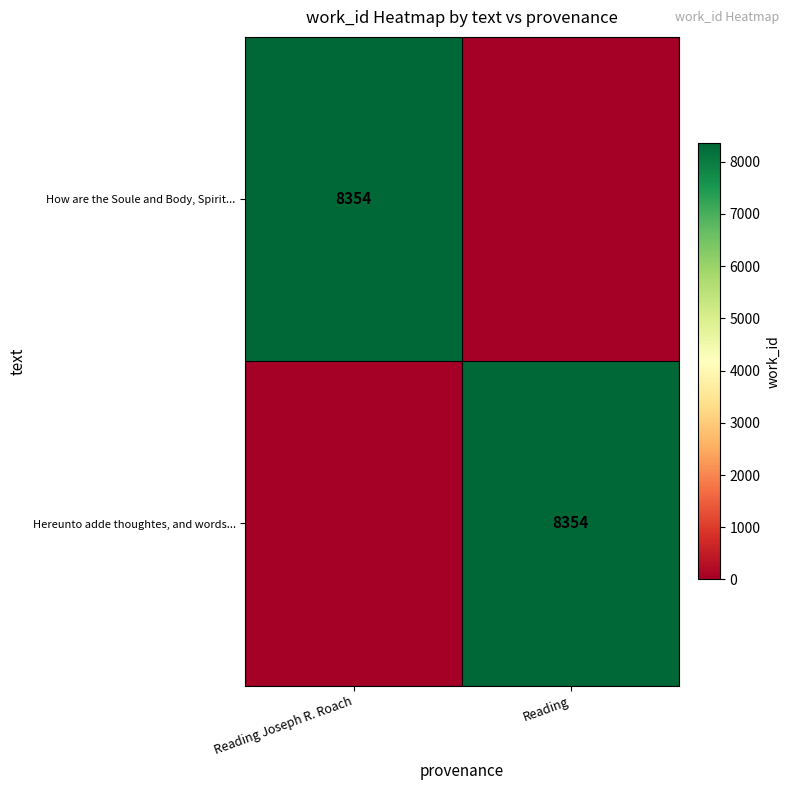

Is it true that Hereunto adde thoughtes, and words... equals 8354 at Reading?

True